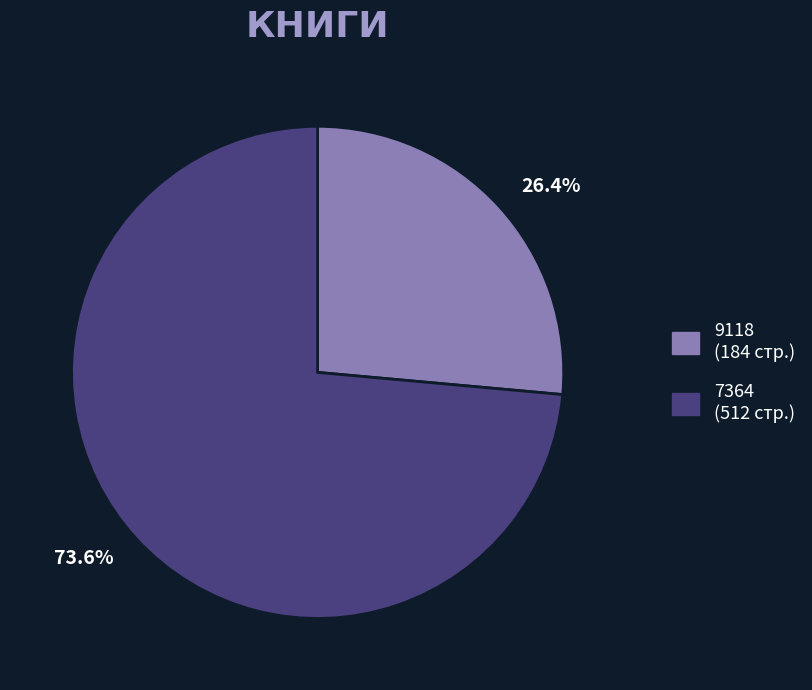

What is the smallest slice in the pie chart?

9118